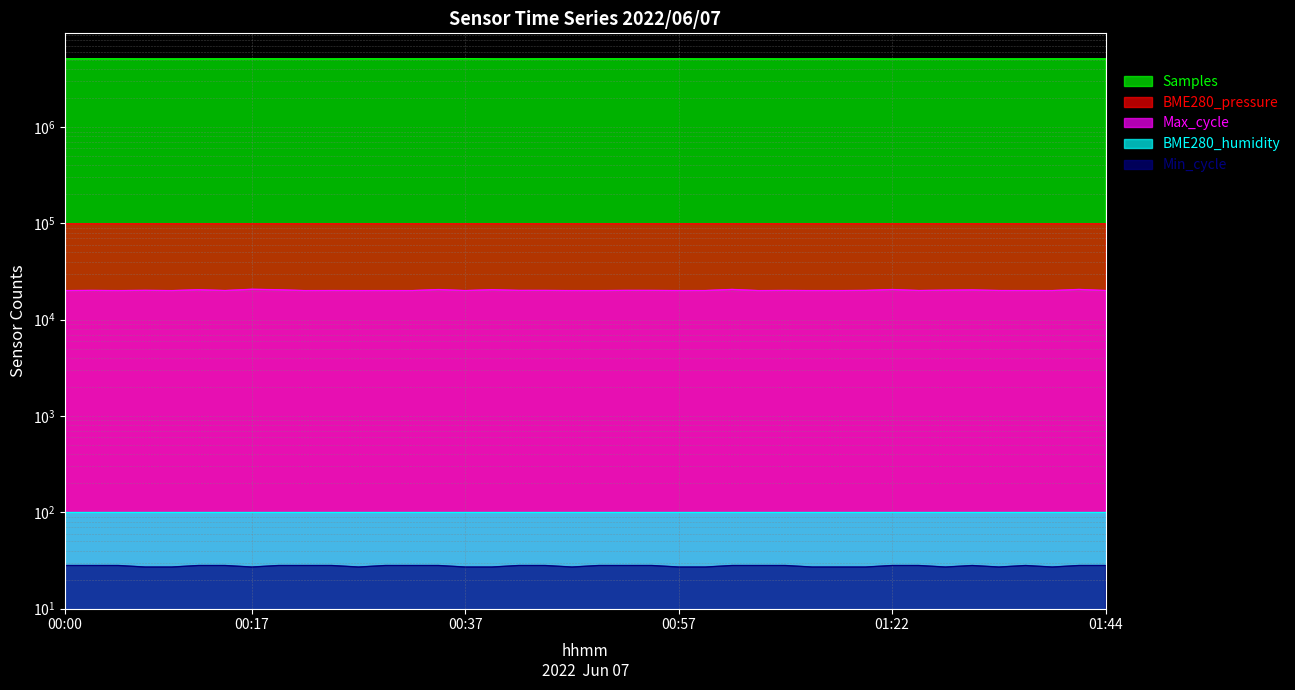

Is it true that Max_cycle equals 20079.0 at 00:15?

True